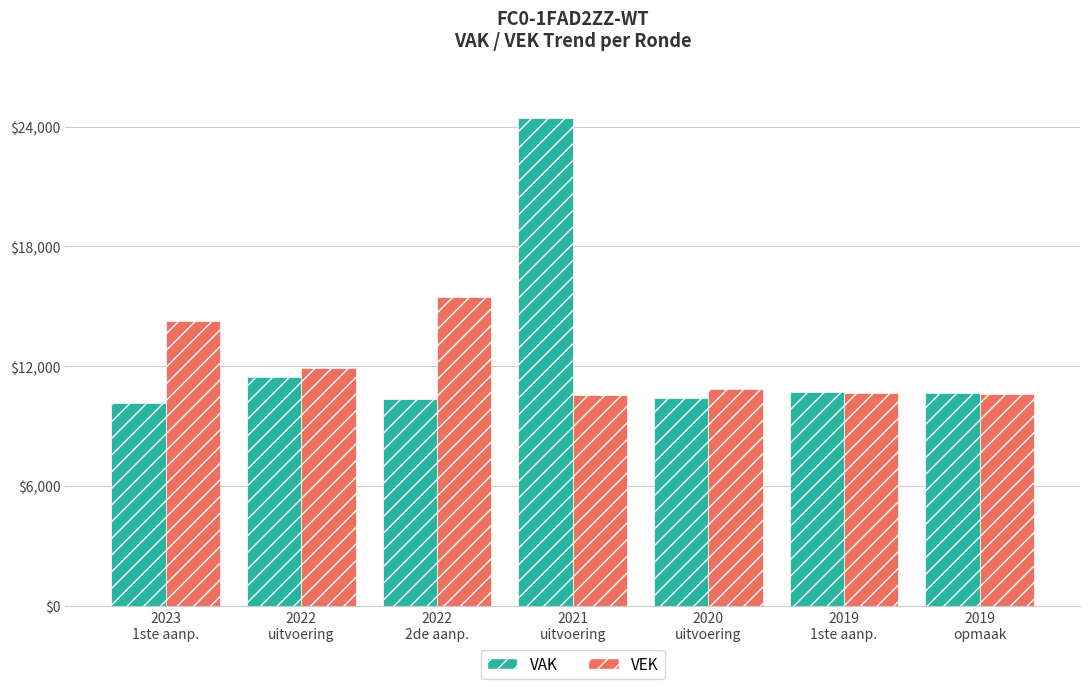

The VEK series shows 14282 at 2023
1ste aanp.. True or false?

True